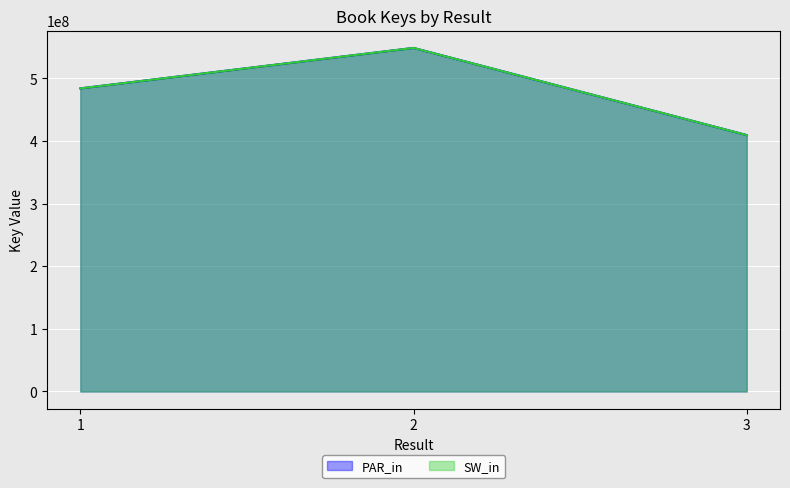

How many SW_in values are between 409595560 and 548773548?

3